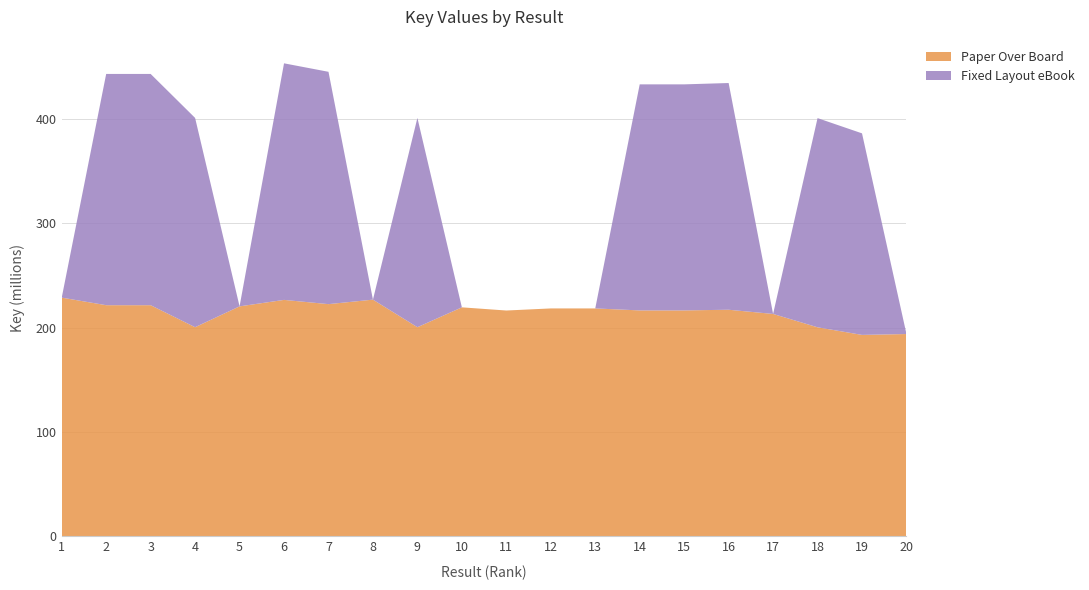

Reading left to right, extract all data points from this chart.

Paper Over Board: 1=228704761	2=221450418	3=221449916	4=200388978	5=220334575	6=226529478	7=222469016	8=226778948	9=200383837	10=219398725	11=216354761	12=218355406	13=218355685	14=216457089	15=216458940	16=217098782	17=213080285	18=200297766	19=193002910	20=193838067
Fixed Layout eBook: 1=0	2=221450418	3=221449916	4=200388978	5=0	6=226529478	7=222469016	8=0	9=200383837	10=0	11=0	12=0	13=0	14=216457089	15=216458940	16=217098782	17=0	18=200297766	19=193002910	20=0